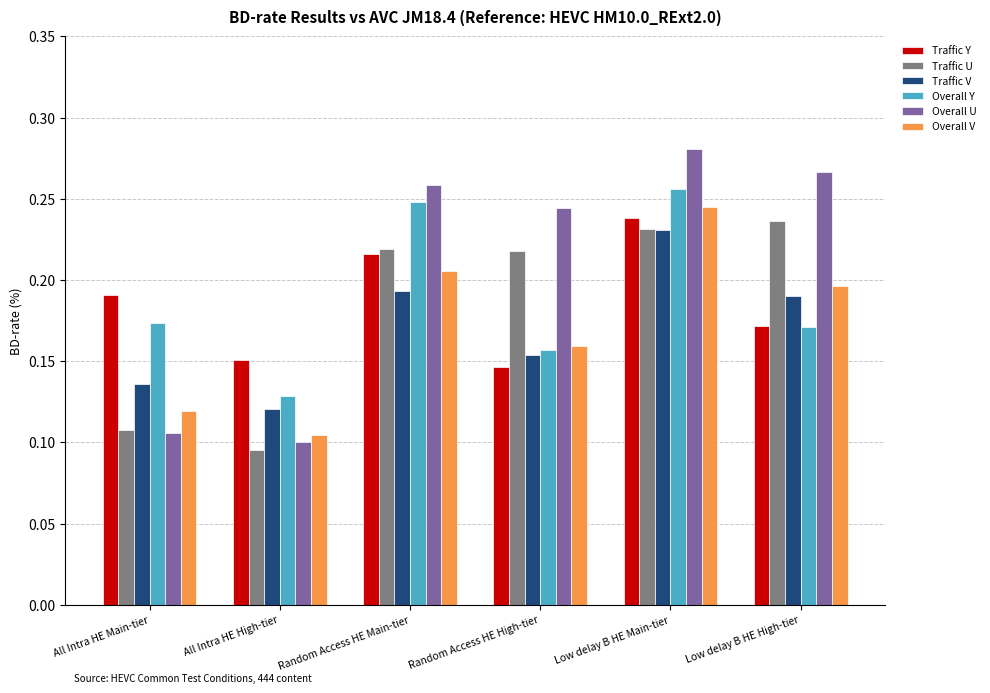

What position from the left is All Intra HE Main-tier?

1